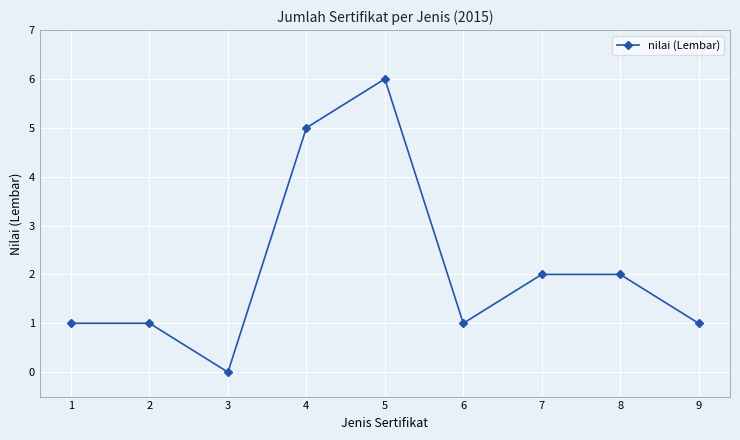

How many interior local valleys (lower than both neighbors) does the data have?

2